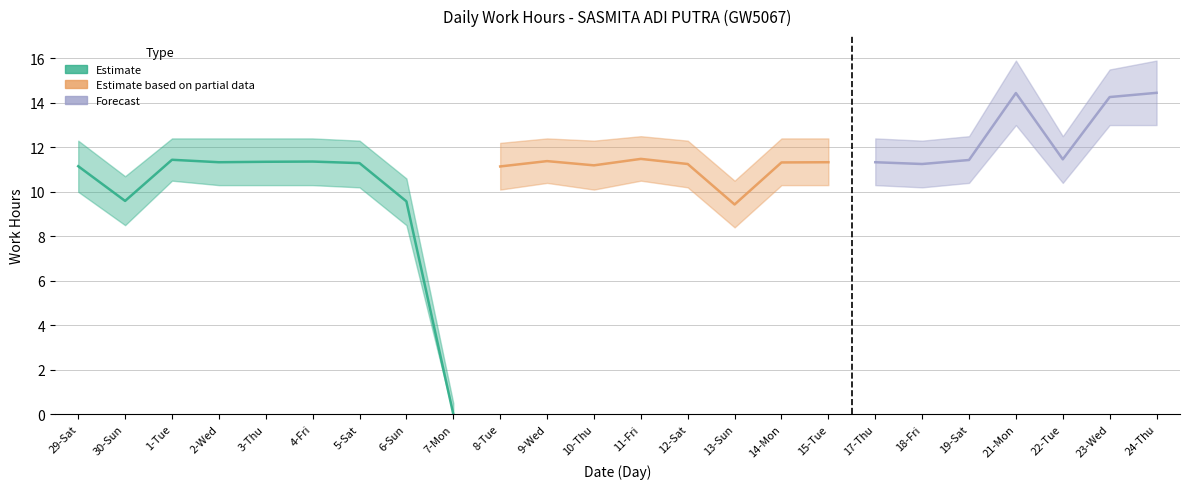

Reading left to right, what are all the values shown in this chart?

11.2	9.6	11.4	11.3	11.3	11.4	11.3	9.6	0.0	11.1	11.4	11.2	11.5	11.2	9.4	11.3	11.3	11.3	11.2	11.4	14.4	11.5	14.3	14.4